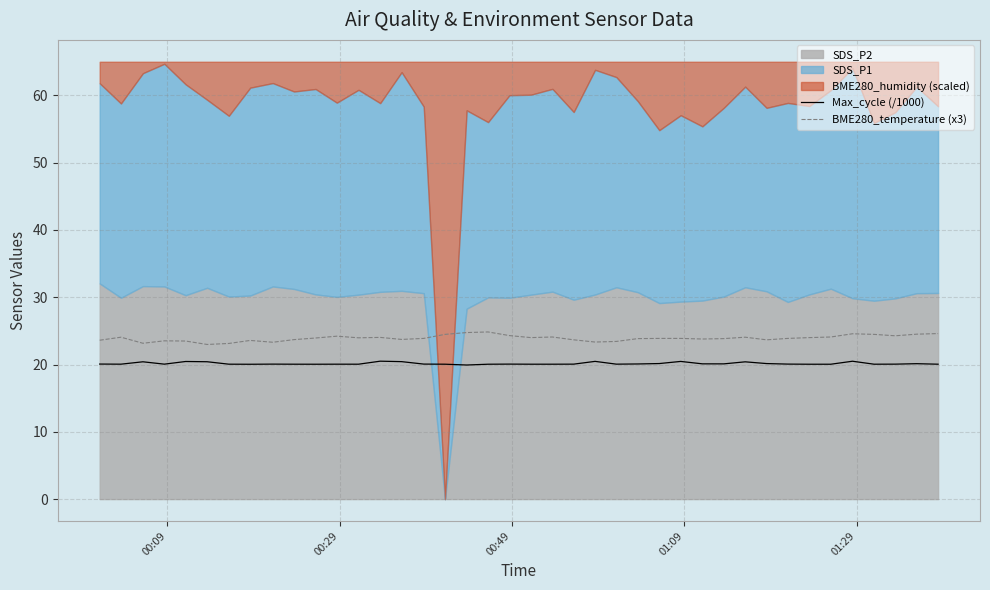

What is the highest value of the BME280_temperature (x3) series?

24.8